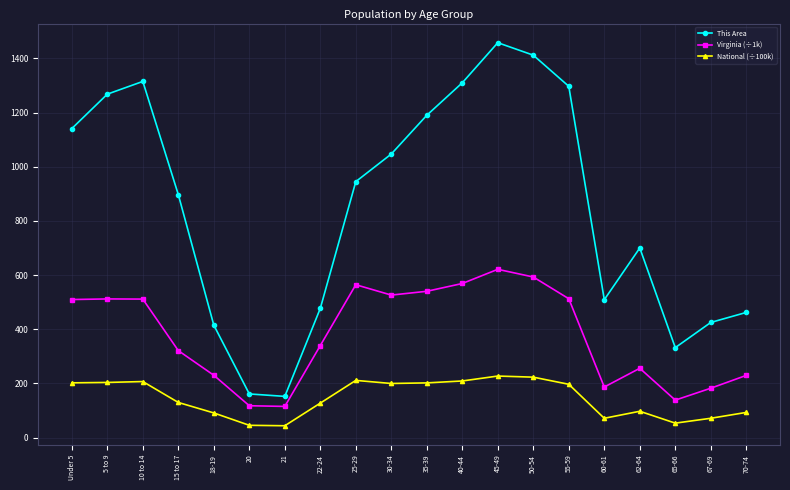

What is the total value across all series at 25-29?

1720.4